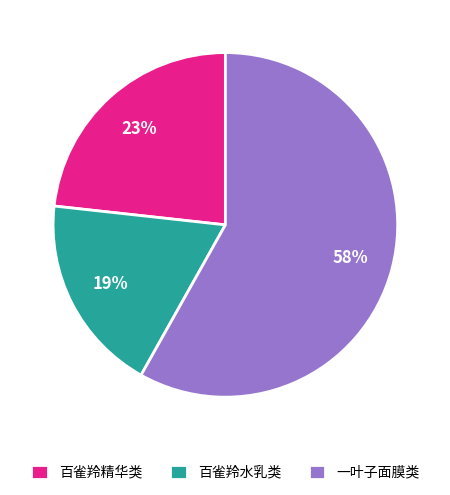

The 一叶子面膜类 slice represents 58% of the pie. True or false?

True